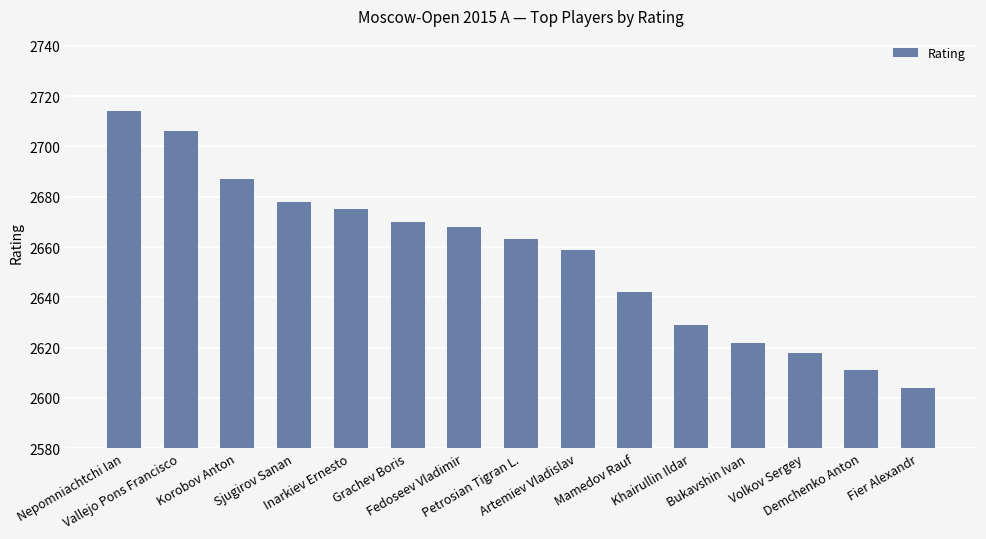

How many bars are there in total?

15